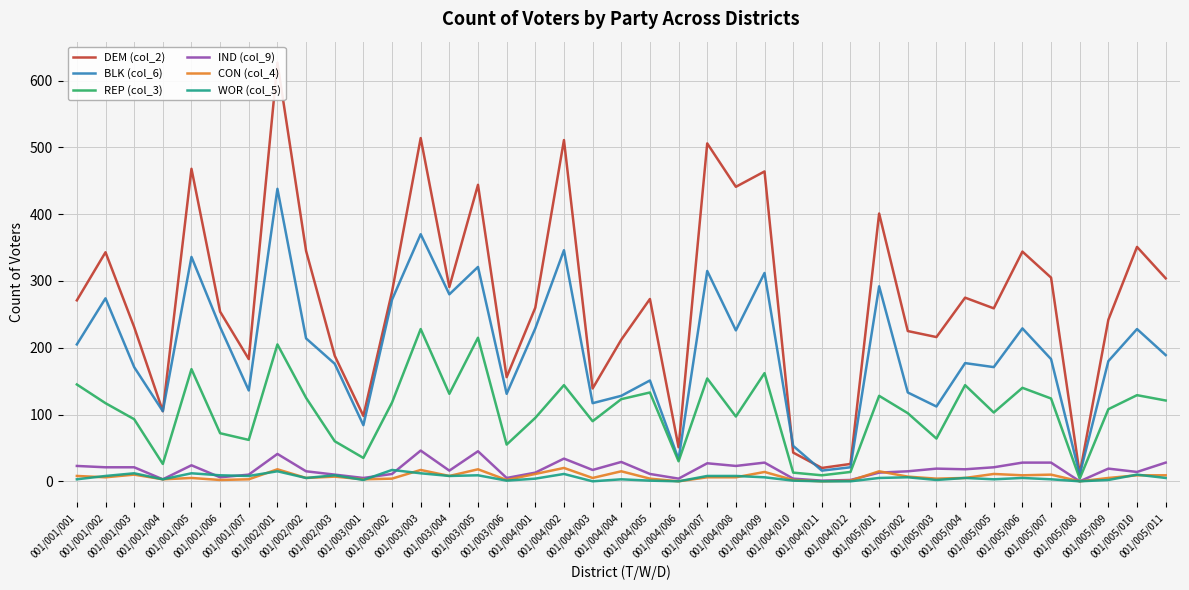

What is the difference between the second highest and minimum values in the DEM (col_2) series?

503